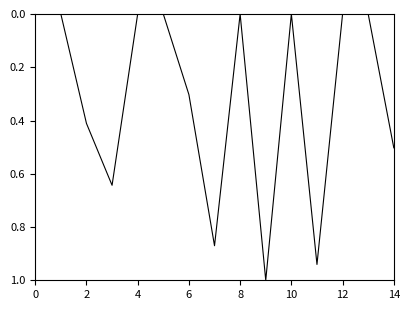

What is the difference between the maximum and minimum values?

1.0